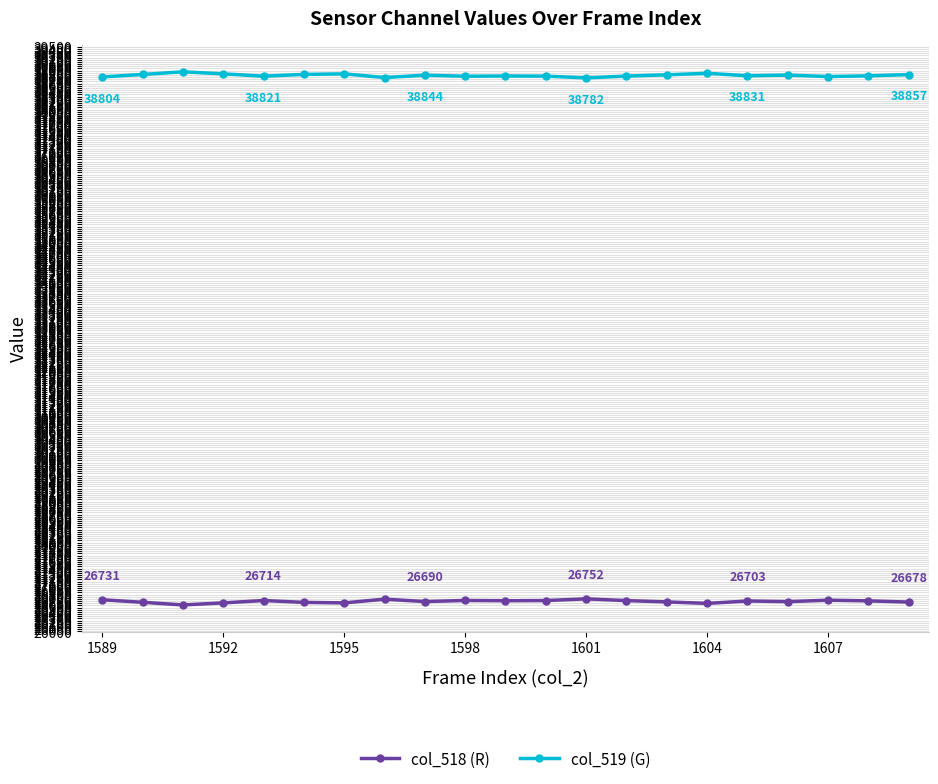

True or false: col_519 (G) and col_518 (R) cross at least once.

False